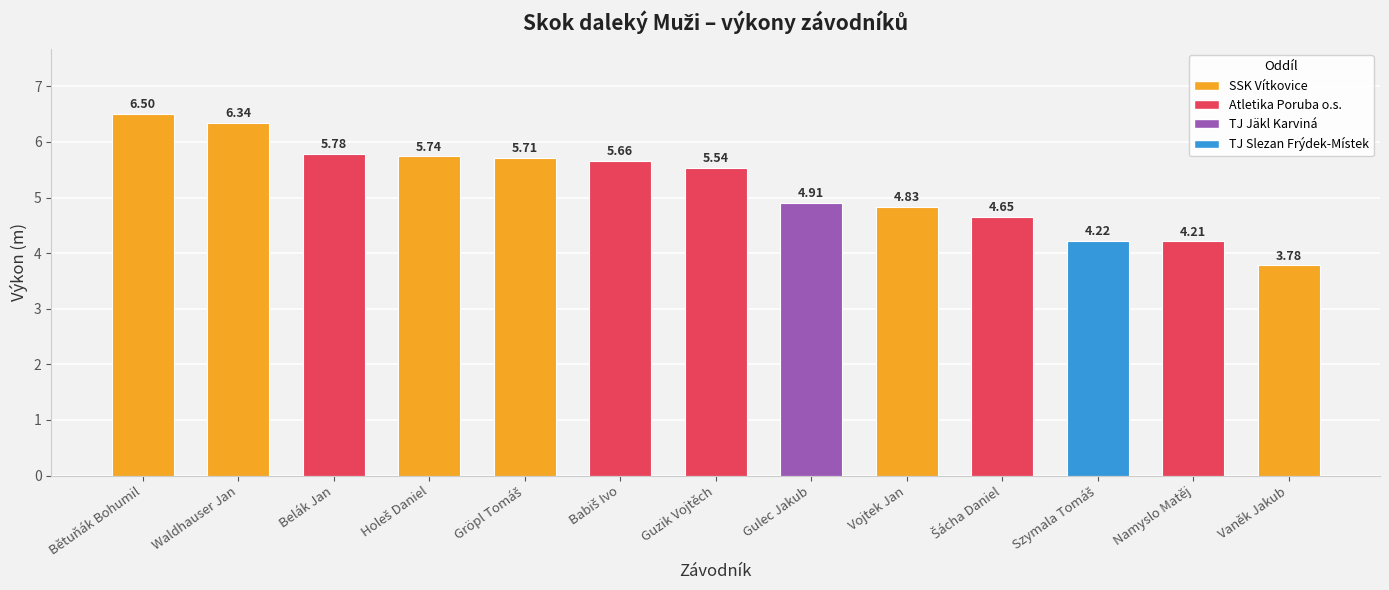

What is the change in value from Gulec Jakub to Vaněk Jakub?

-1.1